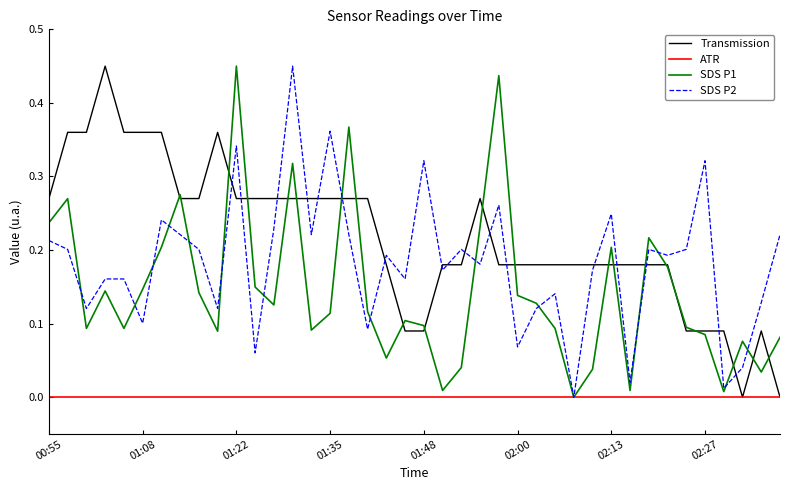

Rank the series by their average value, from highest to lowest.

Transmission, SDS P2, SDS P1, ATR